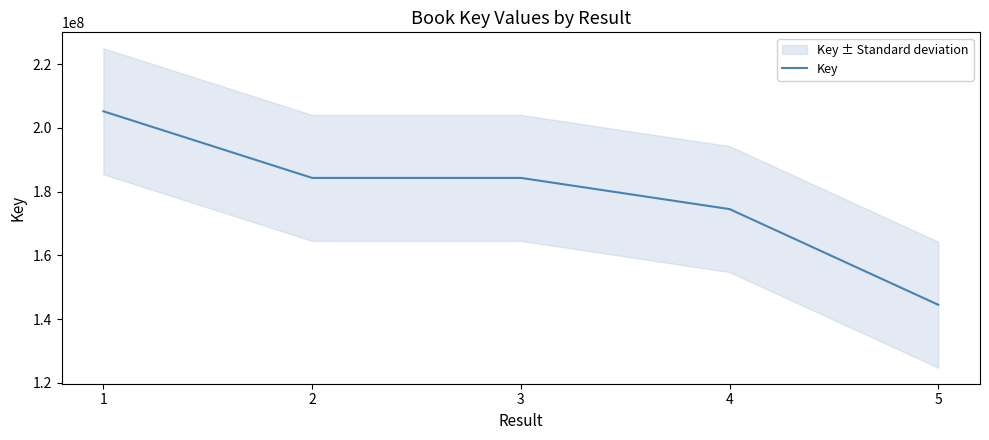

Rank the categories by value from lowest to highest.

5, 4, 2, 3, 1